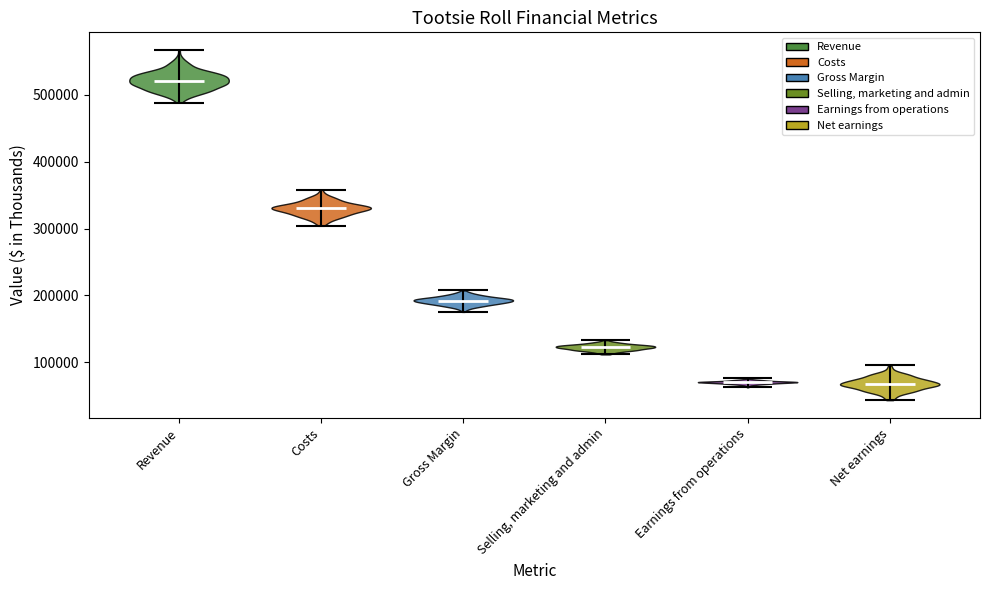

Reading left to right, read every violin against the y-axis: where its median line is, and the lowest and highest points it reaches. The values are not printed on the chart, so give them approximately, as read against the axis.

Revenue: median line 520000, lowest point 490000, highest point 570000
Costs: median line 330000, lowest point 300000, highest point 360000
Gross Margin: median line 190000, lowest point 180000, highest point 210000
Selling, marketing and admin: median line 120000, lowest point 110000, highest point 130000
Earnings from operations: median line 70000, lowest point 60000, highest point 80000
Net earnings: median line 70000, lowest point 40000, highest point 100000